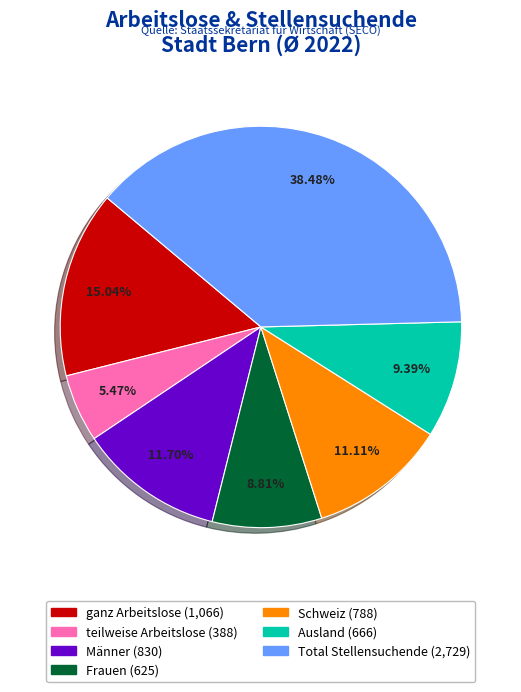

What percentage do teilweise Arbeitslose and ganz Arbeitslose together represent?

20.5%